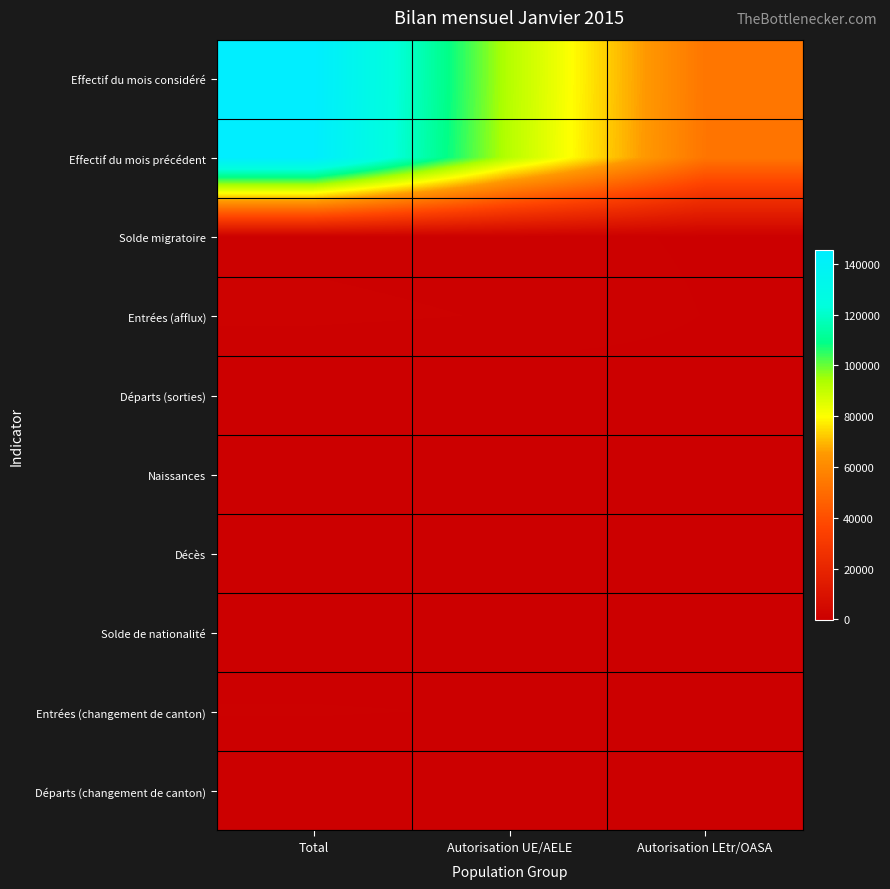

Reading left to right, list all the values displayed in this chart.

Effectif du mois considéré: Total=145495	Autorisation UE/AELE=92224	Autorisation LEtr/OASA=53271
Effectif du mois précédent: Total=144925	Autorisation UE/AELE=91786	Autorisation LEtr/OASA=53139
Solde migratoire: Total=627	Autorisation UE/AELE=481	Autorisation LEtr/OASA=146
Entrées (afflux): Total=966	Autorisation UE/AELE=750	Autorisation LEtr/OASA=216
Départs (sorties): Total=-338	Autorisation UE/AELE=-269	Autorisation LEtr/OASA=-69
Naissances: Total=144	Autorisation UE/AELE=76	Autorisation LEtr/OASA=68
Décès: Total=-37	Autorisation UE/AELE=-30	Autorisation LEtr/OASA=-7
Solde de nationalité: Total=-144	Autorisation UE/AELE=-71	Autorisation LEtr/OASA=-73
Entrées (changement de canton): Total=268	Autorisation UE/AELE=199	Autorisation LEtr/OASA=69
Départs (changement de canton): Total=-290	Autorisation UE/AELE=-217	Autorisation LEtr/OASA=-73